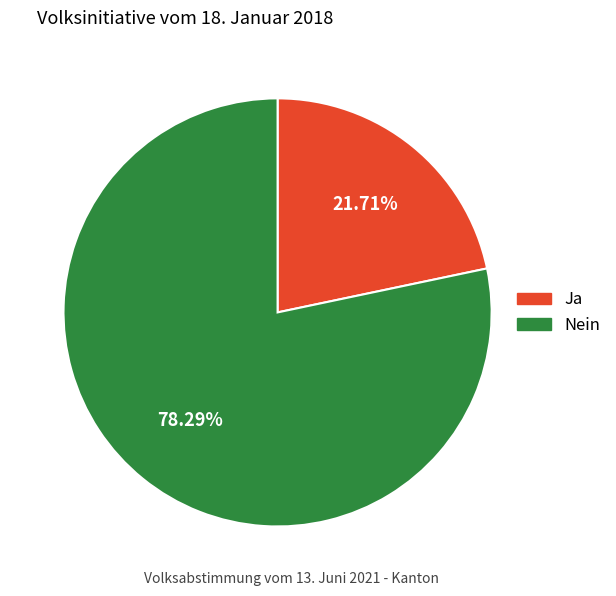

Which has a higher value, Nein or Ja?

Nein